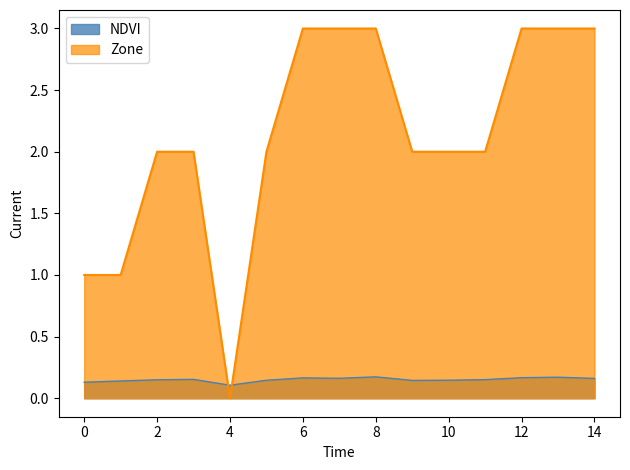

Between which two adjacent categories do NDVI and Zone first intersect?

3 and 4